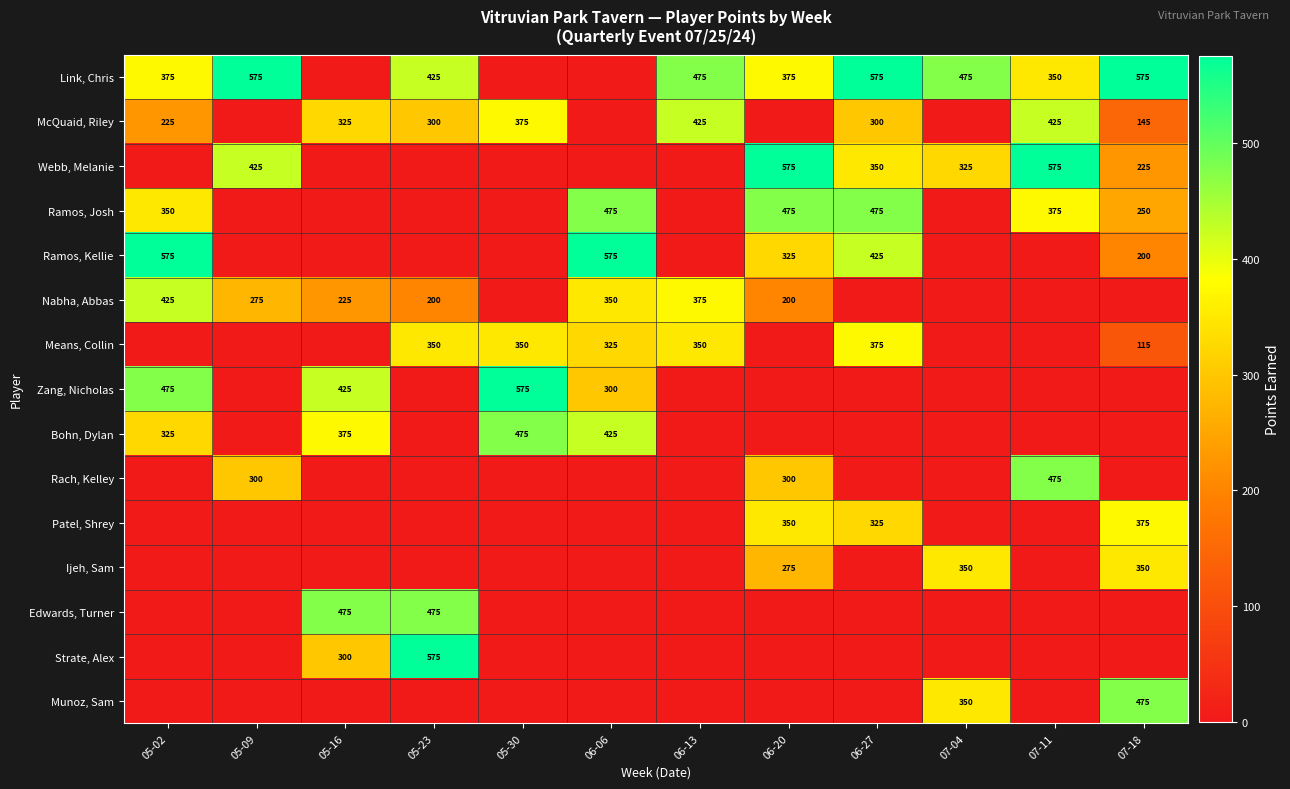

At how many categories does at least one series exceed 195?

12